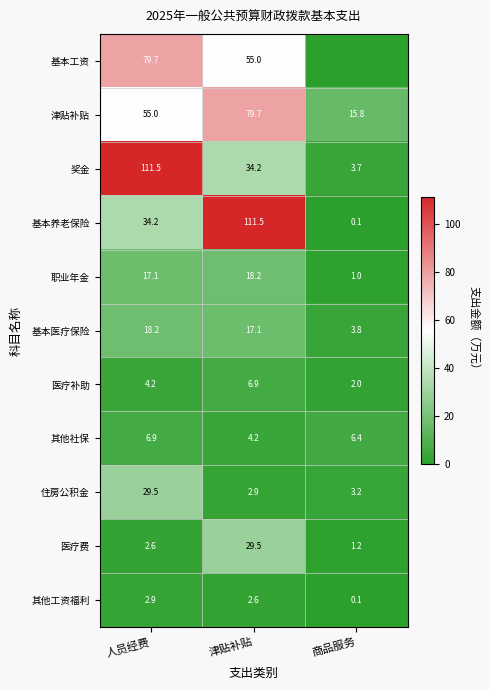

Which category has the highest value in the 津贴补贴 series?

津贴补贴